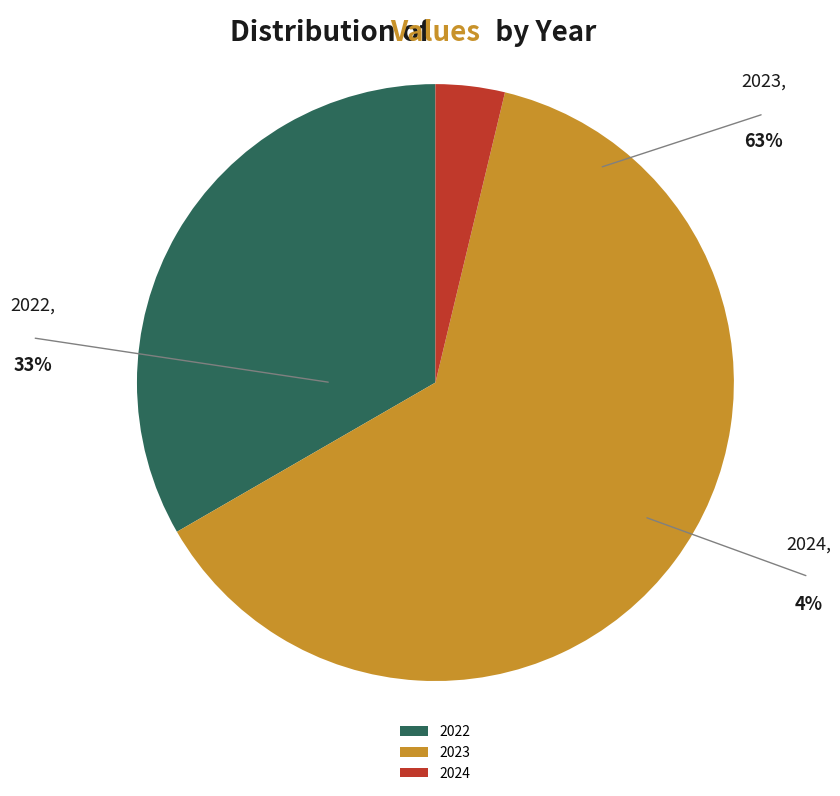

Does 2023 account for over 50% of the chart?

Yes